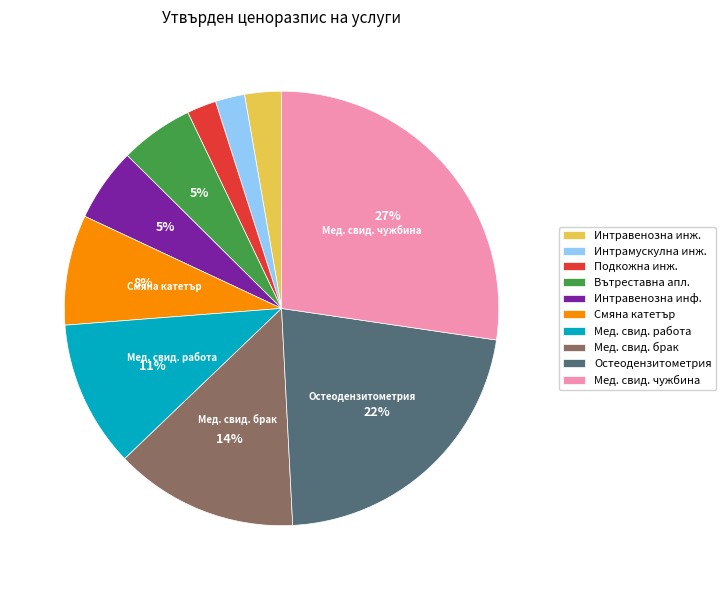

How many segments does this pie chart have?

10